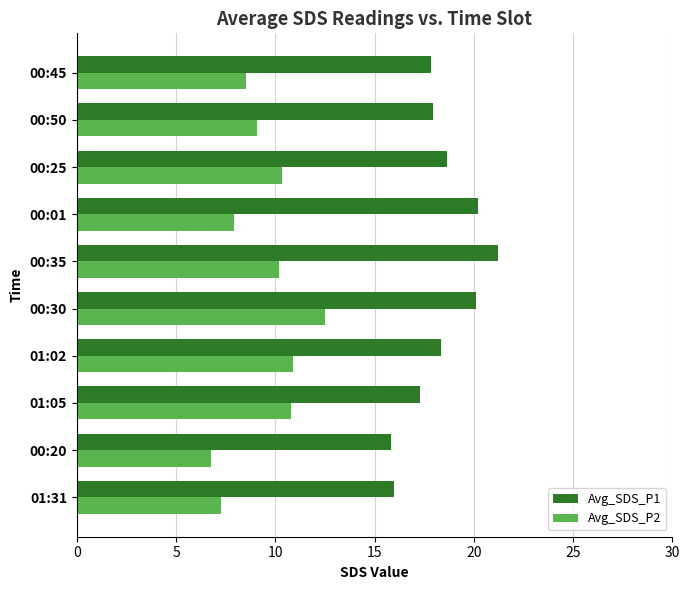

What is the smallest value displayed?

6.8